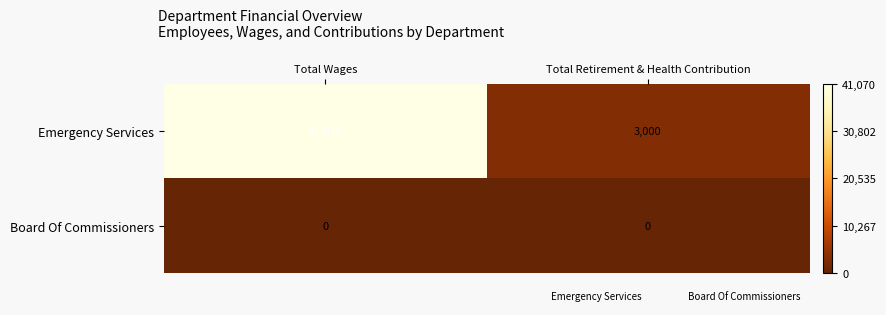

At which category is the sum across all series the highest?

Total Wages